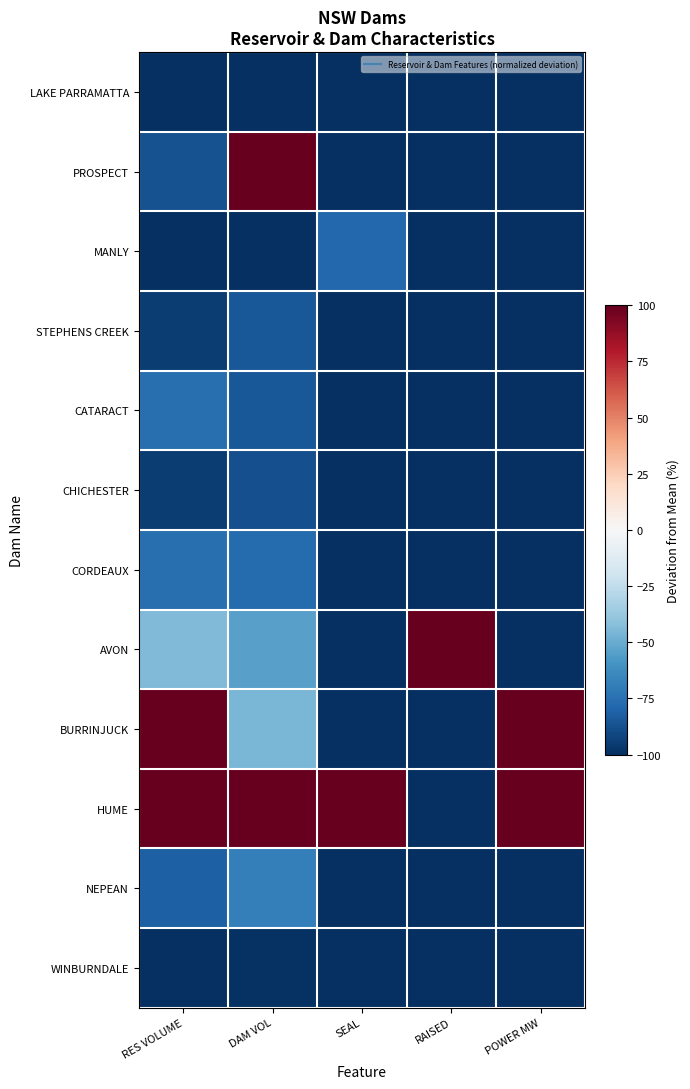

At which category is the sum across all series the highest?

DAM VOL